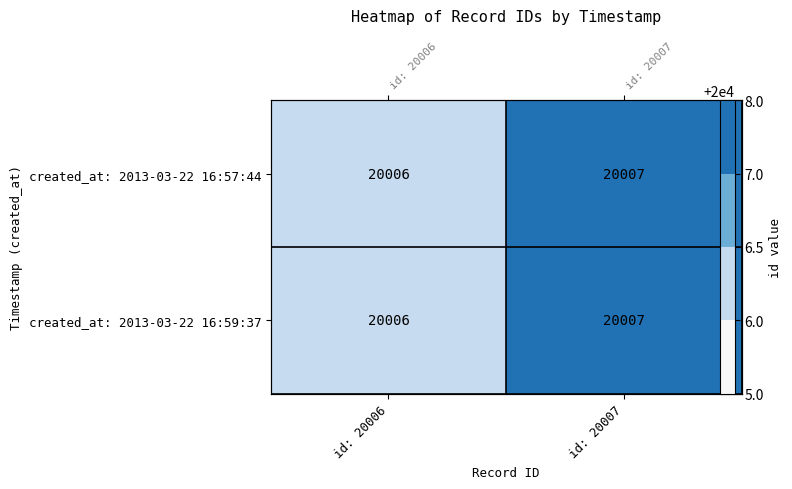

At how many categories does at least one series exceed 20006?

1